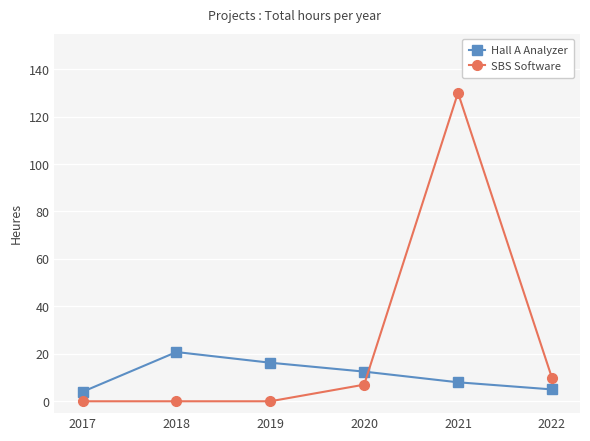

What is the total value across all series at 2020?

19.5